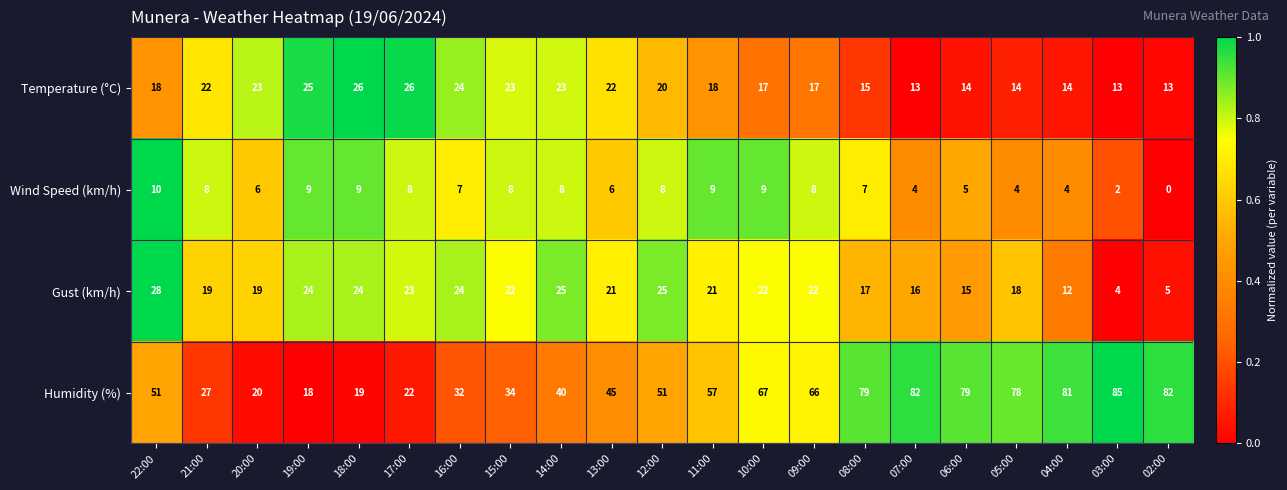

What is the spread (max minus min) of values at 12:00?

43